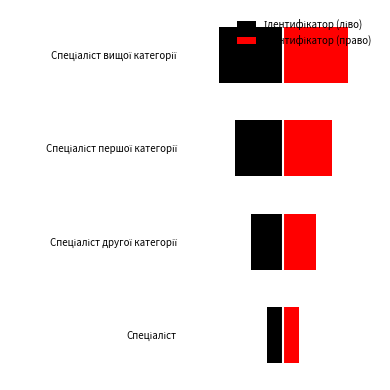

Rank the categories by Ідентифікатор (ліво) value from highest to lowest.

Спеціаліст, Спеціаліст другої категорії, Спеціаліст першої категорії, Спеціаліст вищої категорії